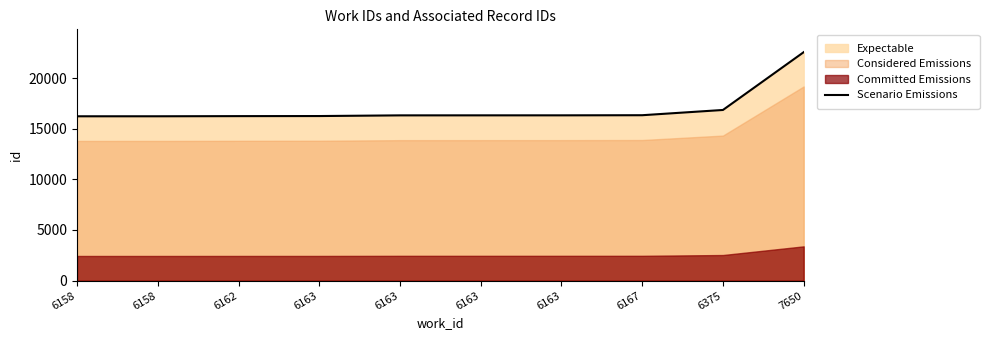

Does the chart display data point markers on the line(s)?

No